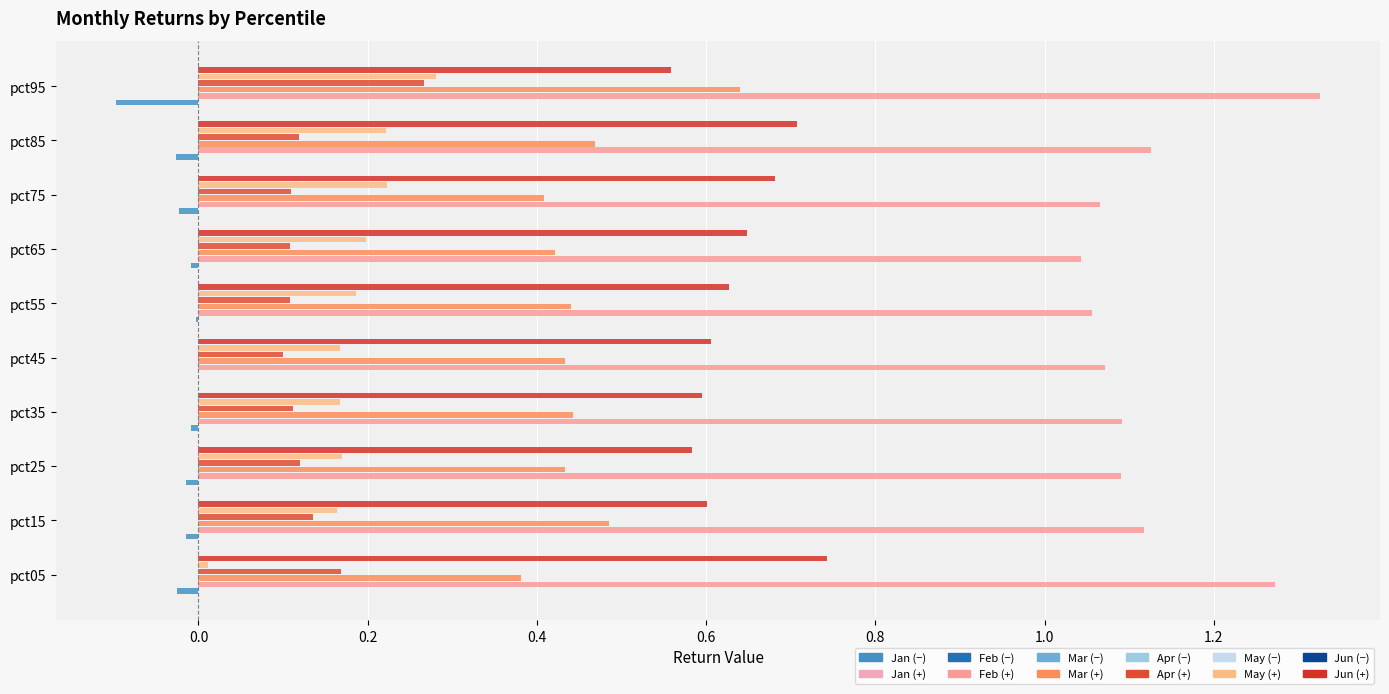

Reading left to right, what are all the values shown in this chart?

Jan: pct05=-0.0	pct15=-0.0	pct25=-0.0	pct35=-0.0	pct45=-0.0	pct55=-0.0	pct65=-0.0	pct75=-0.0	pct85=-0.0	pct95=-0.1
Feb: pct05=1.3	pct15=1.1	pct25=1.1	pct35=1.1	pct45=1.1	pct55=1.1	pct65=1.0	pct75=1.1	pct85=1.1	pct95=1.3
Mar: pct05=0.4	pct15=0.5	pct25=0.4	pct35=0.4	pct45=0.4	pct55=0.4	pct65=0.4	pct75=0.4	pct85=0.5	pct95=0.6
Apr: pct05=0.2	pct15=0.1	pct25=0.1	pct35=0.1	pct45=0.1	pct55=0.1	pct65=0.1	pct75=0.1	pct85=0.1	pct95=0.3
May: pct05=0.0	pct15=0.2	pct25=0.2	pct35=0.2	pct45=0.2	pct55=0.2	pct65=0.2	pct75=0.2	pct85=0.2	pct95=0.3
Jun: pct05=0.7	pct15=0.6	pct25=0.6	pct35=0.6	pct45=0.6	pct55=0.6	pct65=0.6	pct75=0.7	pct85=0.7	pct95=0.6